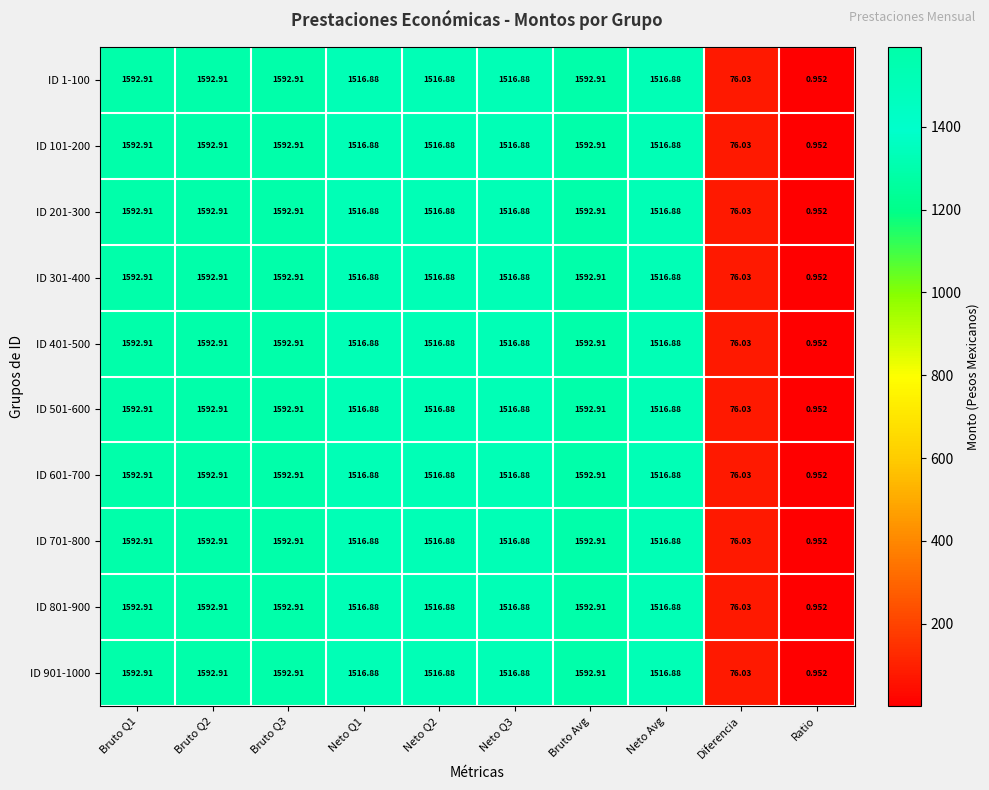

What is the maximum value shown in the chart?

1592.9